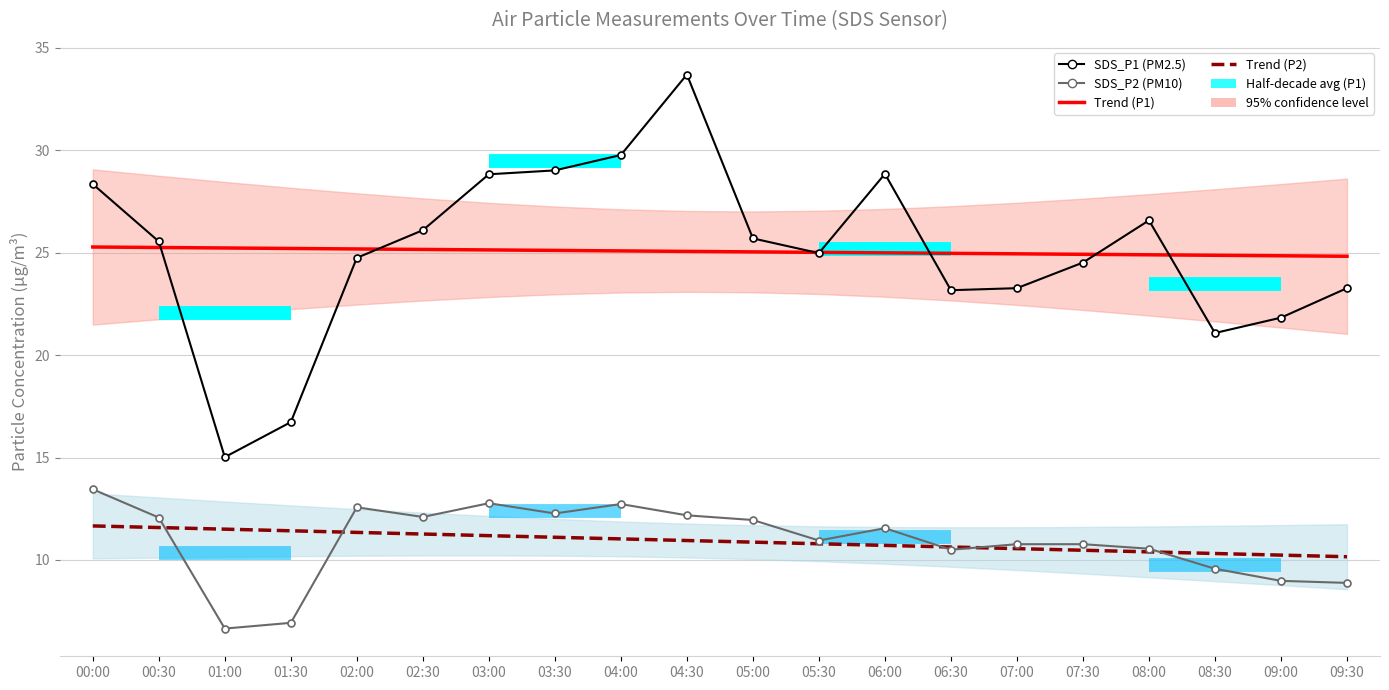

At 08:00, list the series in order from smallest to largest.

SDS_P2, SDS_P1